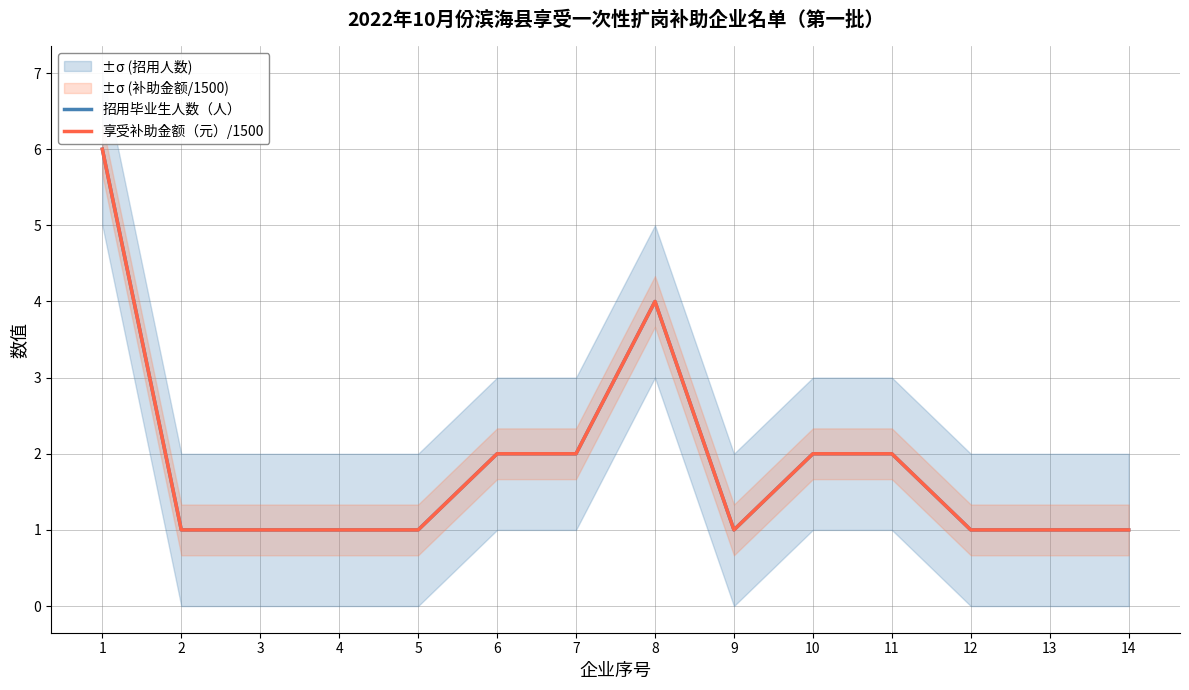

What is the smallest value displayed?

1